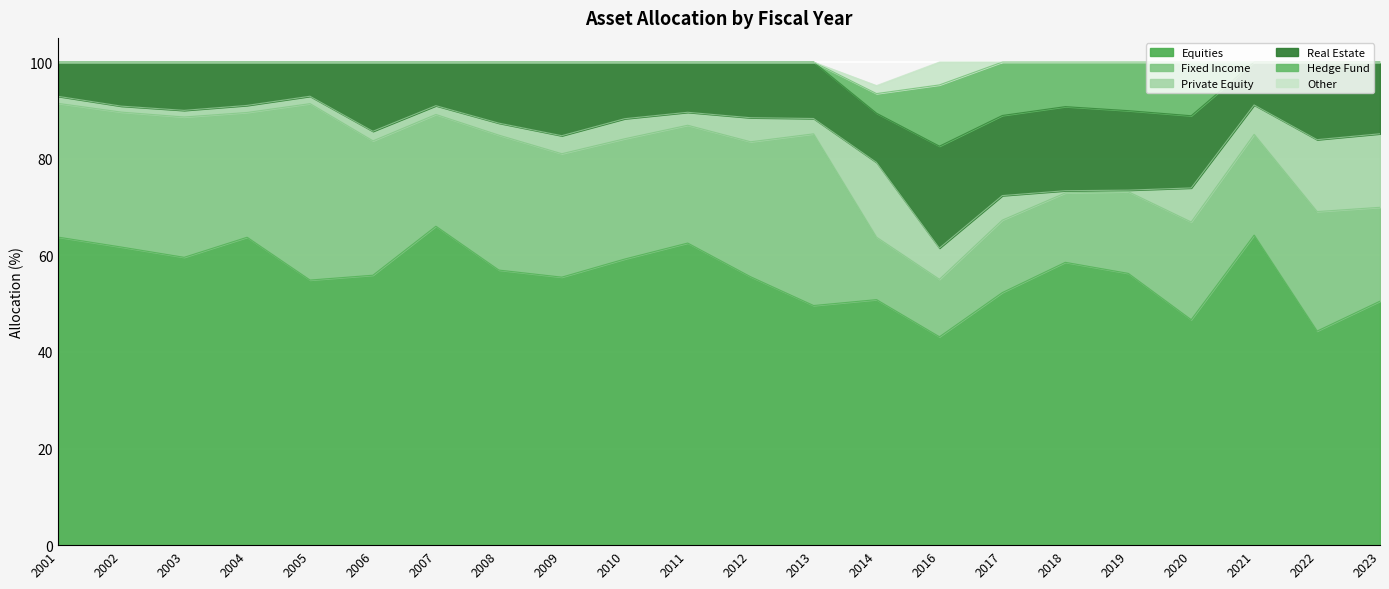

What is the difference between the maximum and minimum values in the Equities series?

22.9